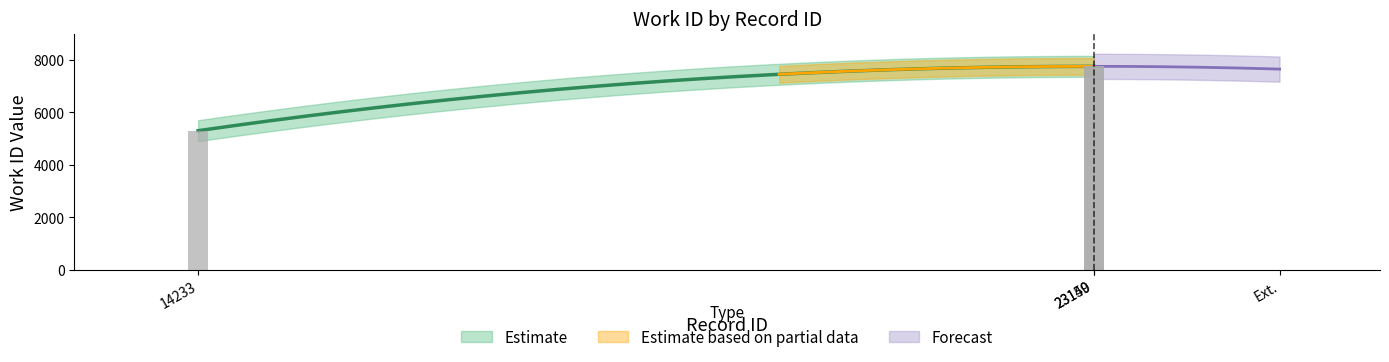

What is the ratio of the value at 14233 to the value at 23149?

0.7